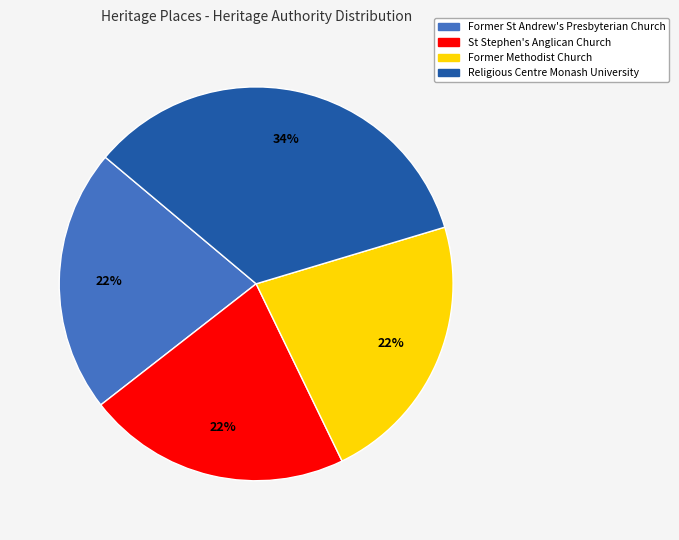

How many segments does this pie chart have?

4